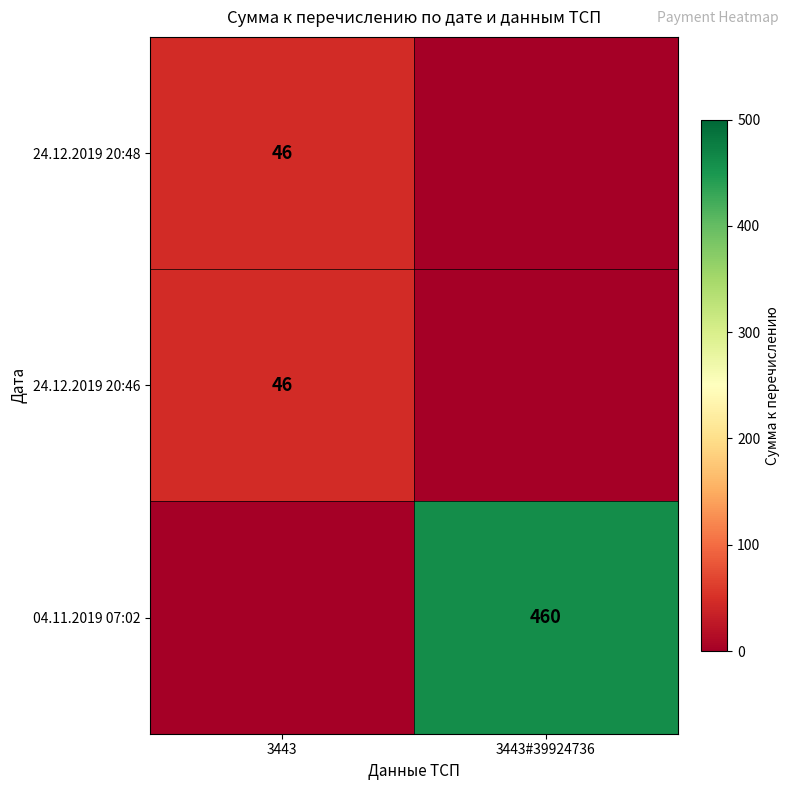

The 04.11.2019 07:02 series shows 460 at 3443#39924736. True or false?

True